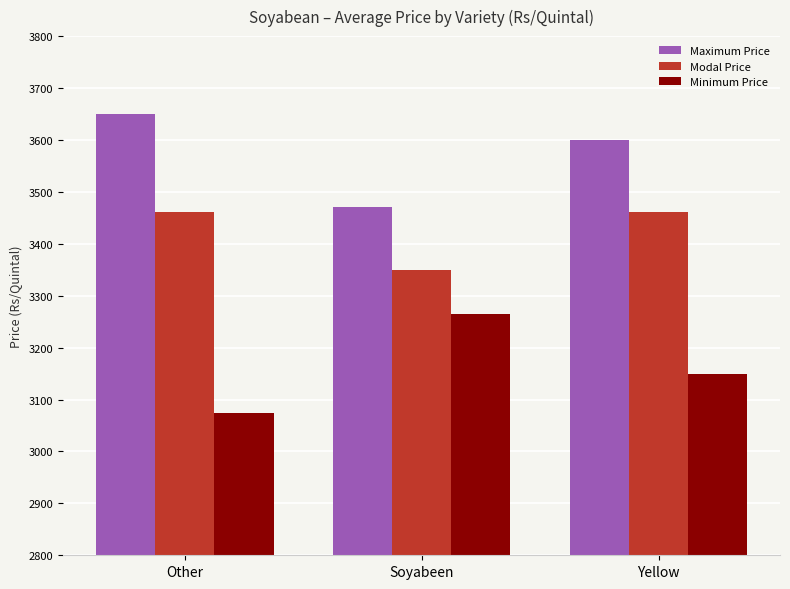

What is the value of the Maximum Price bar at the 3rd from the left?

3600